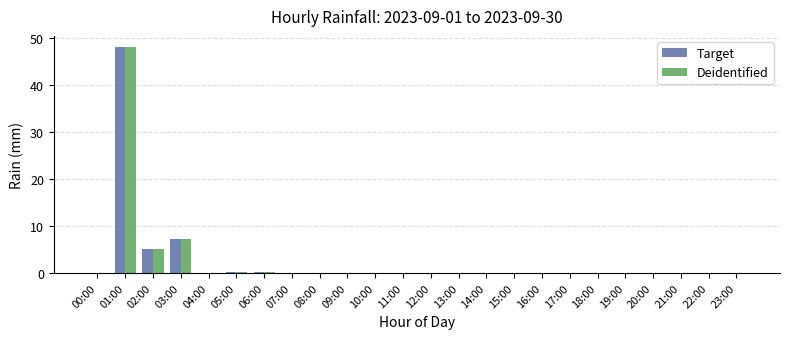

The Deidentified series shows 0.0 at 07:00. True or false?

True